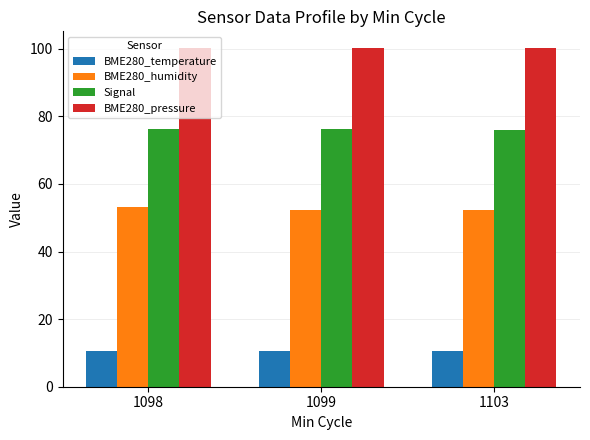

What is the average value of the BME280_humidity series?

52.6